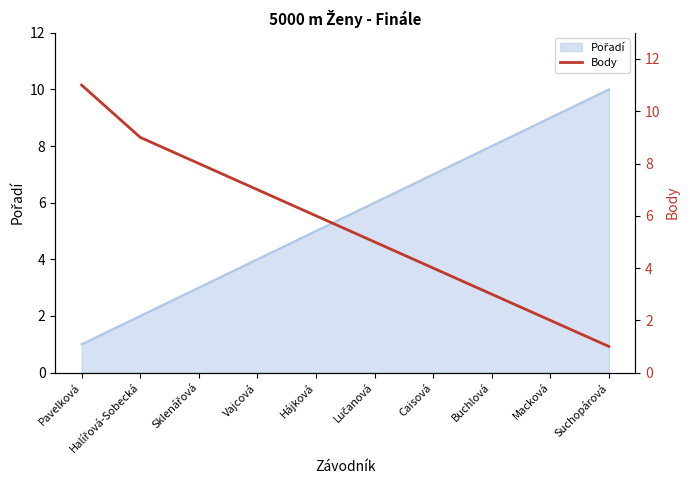

At which category does the chart reach its minimum across all series?

Suchopárová